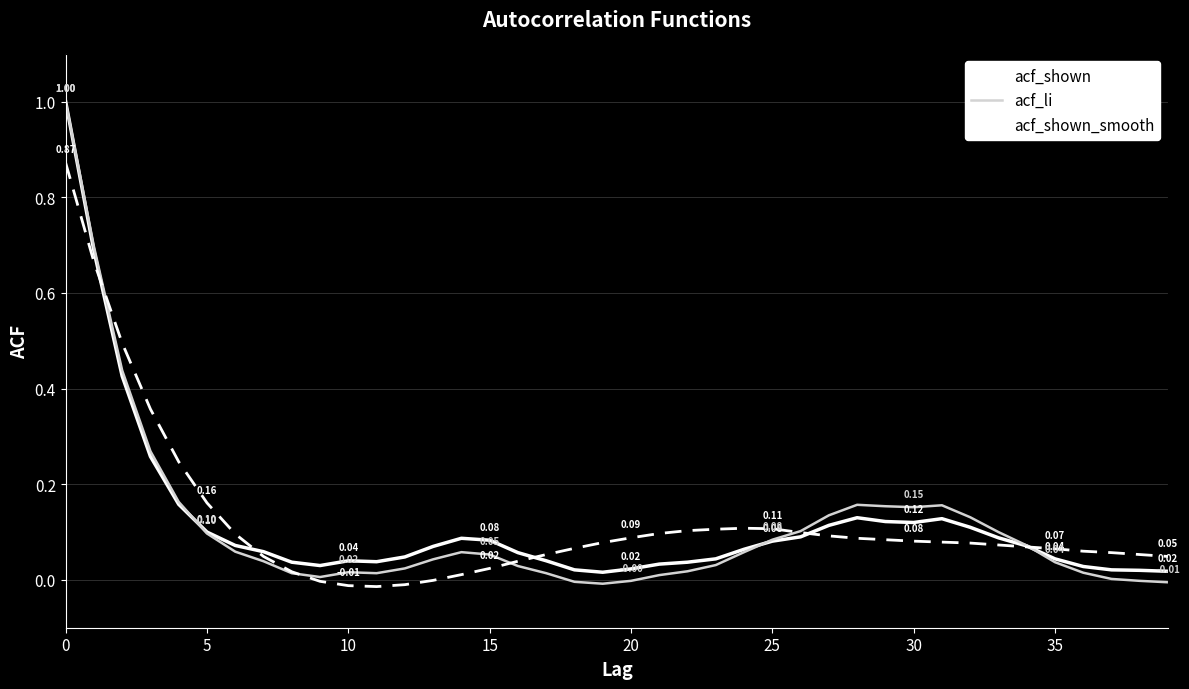

How many series are shown in this chart?

3